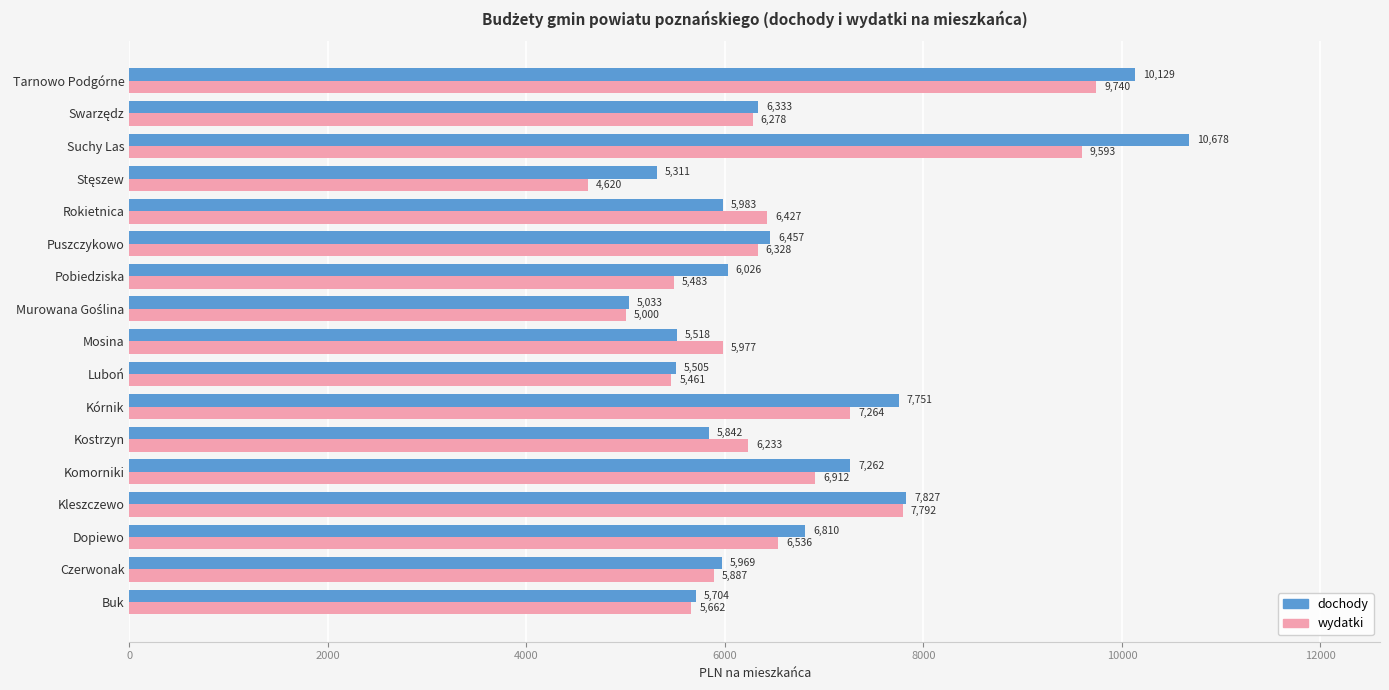

Count the number of categories in the chart.

17